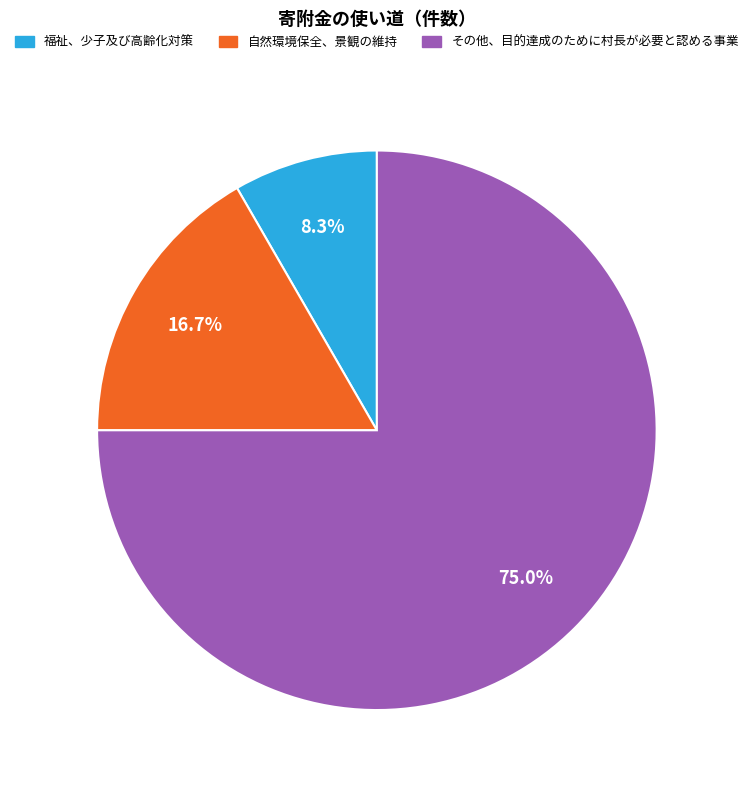

Rank the categories by value from lowest to highest.

福祉、少子及び高齢化対策, 自然環境保全、景観の維持, その他、目的達成のために村長が必要と認める事業